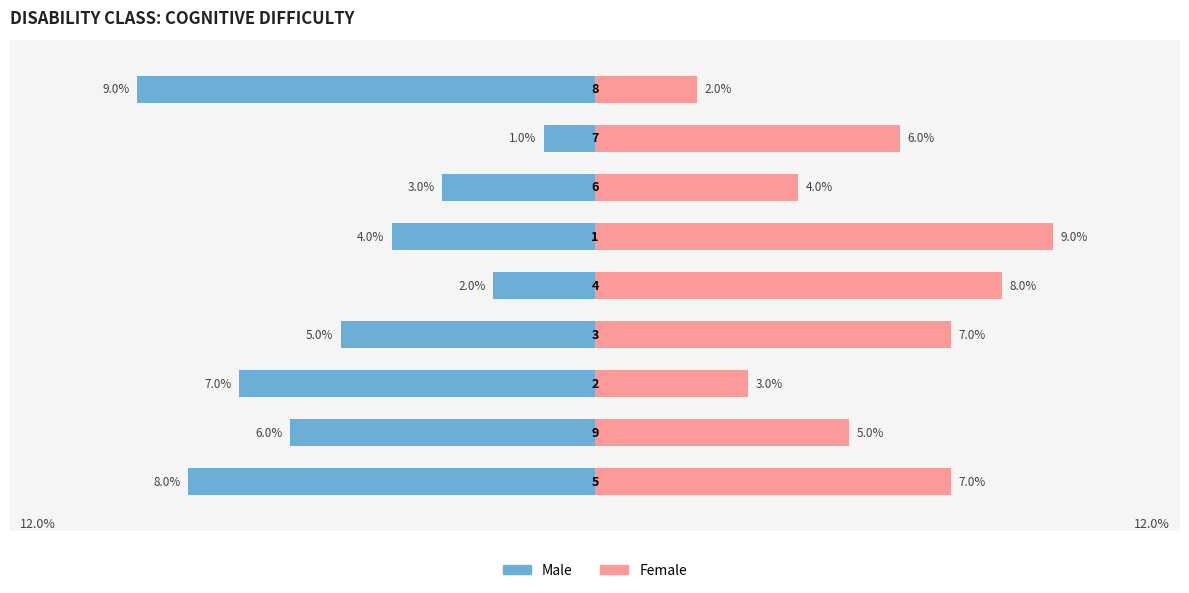

What are all the series names shown in the legend?

Male, Female